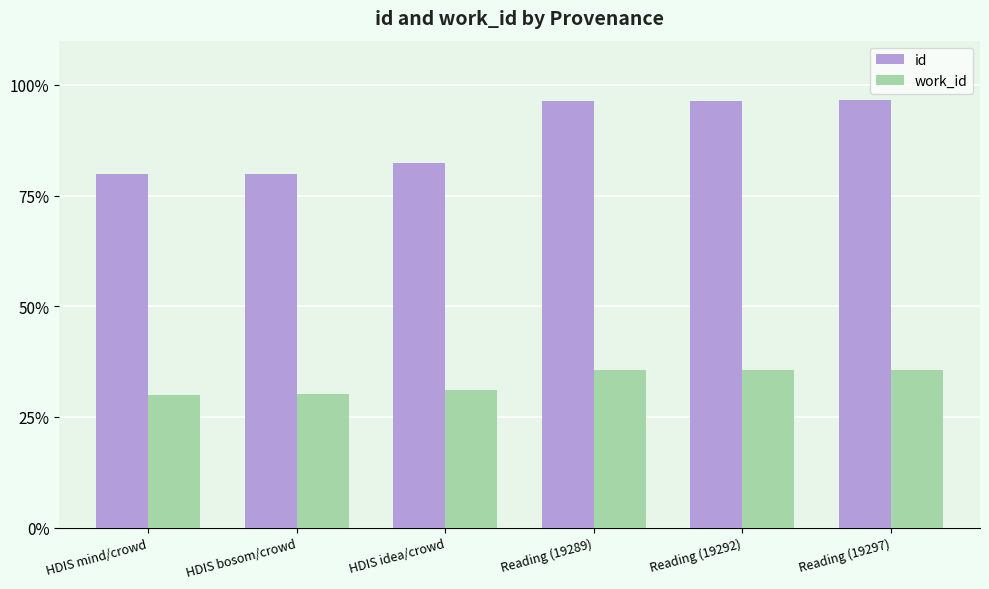

Does the chart contain any negative values?

No